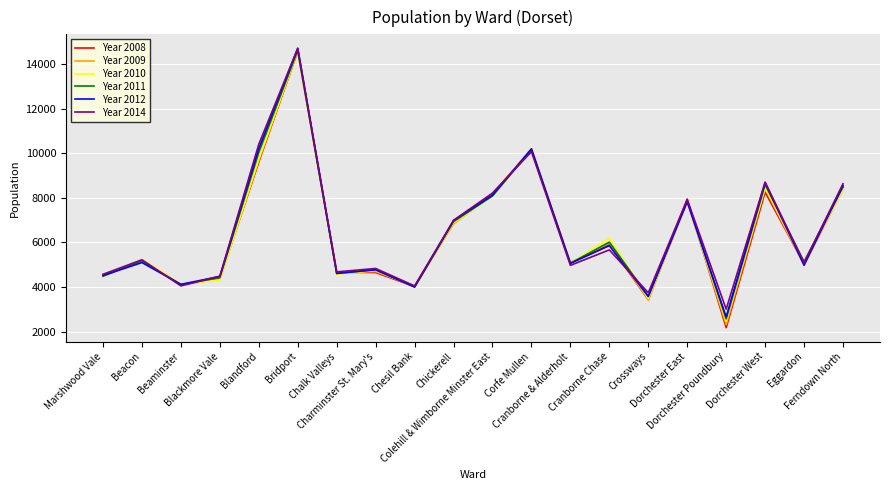

What is the minimum value shown in the chart?

2176